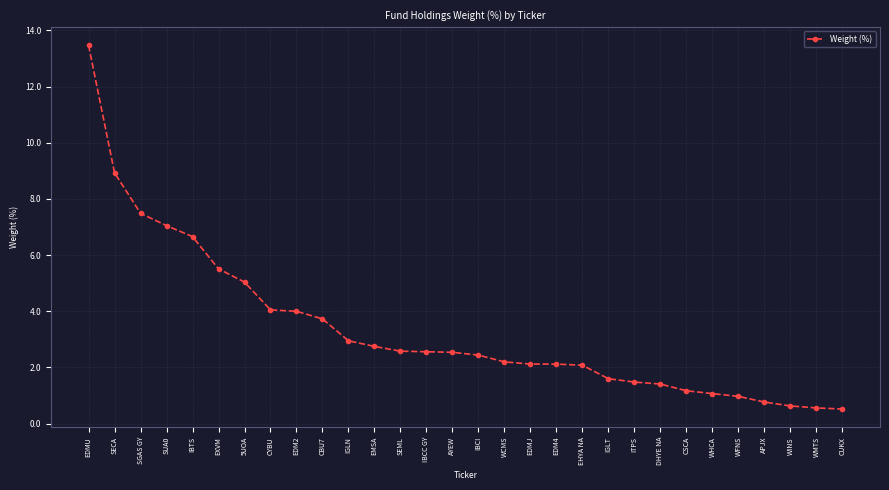

The value at EXVM is 5.5. True or false?

True